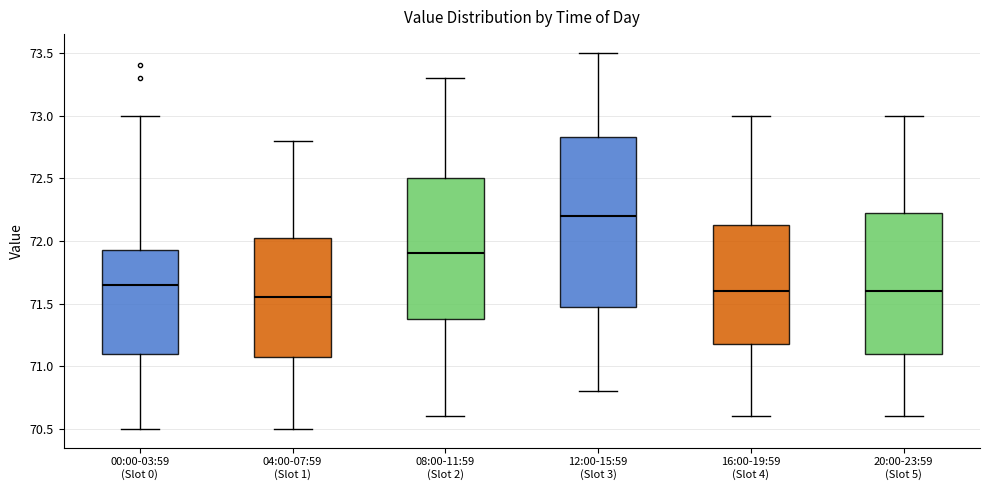

Reading left to right, transcribe this box plot: for each box, give where its median line is, the range the box spans, and where its two whiskers end, as read against the y-axis. The values are not printed on the chart, so give them approximately, as read against the axis.

00:00-03:59 (Slot 0): median 71.65, box 71.10 to 71.95, whiskers 70.50 to 73.00
04:00-07:59 (Slot 1): median 71.55, box 71.10 to 72.05, whiskers 70.50 to 72.80
08:00-11:59 (Slot 2): median 71.90, box 71.40 to 72.50, whiskers 70.60 to 73.30
12:00-15:59 (Slot 3): median 72.20, box 71.50 to 72.85, whiskers 70.80 to 73.50
16:00-19:59 (Slot 4): median 71.60, box 71.20 to 72.15, whiskers 70.60 to 73.00
20:00-23:59 (Slot 5): median 71.60, box 71.10 to 72.25, whiskers 70.60 to 73.00